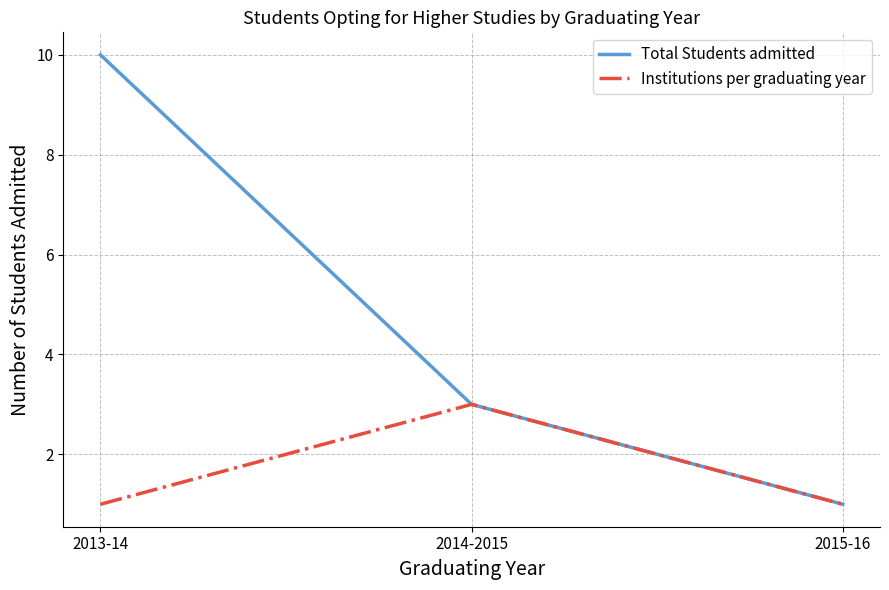

What position from the left is 2015-16?

3